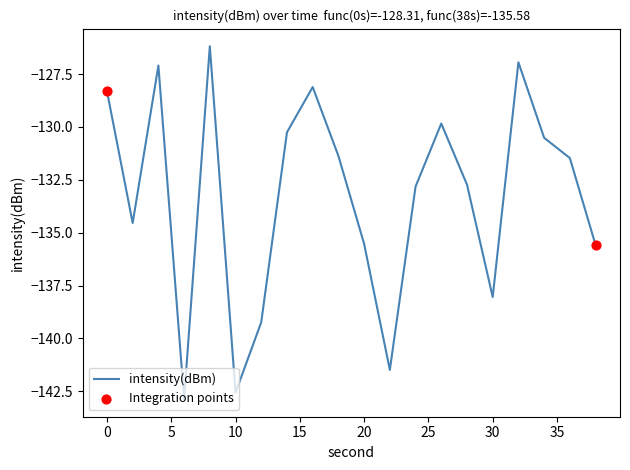

What is the minimum value shown in the chart?

-142.9